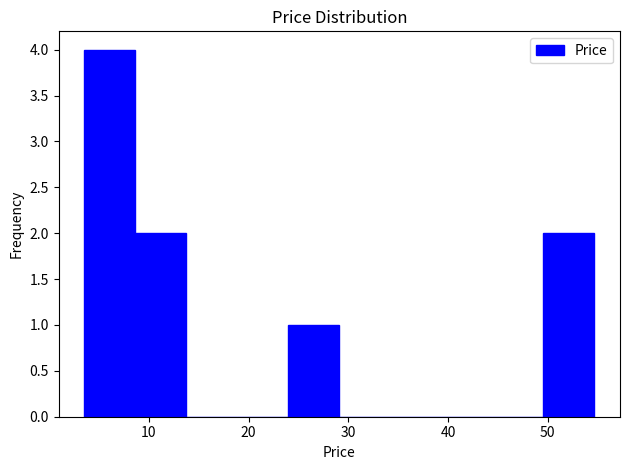

Reading left to right, transcribe this chart: for each bar, give the range it covers on the x-axis and its height. Neither the bar edges nor the heights are printed on the chart, so give them approximately, as read against the axes.

4 to 9: 4
9 to 14: 2
14 to 19: 0
19 to 24: 0
24 to 29: 1
29 to 34: 0
34 to 39: 0
39 to 44: 0
44 to 50: 0
50 to 55: 2